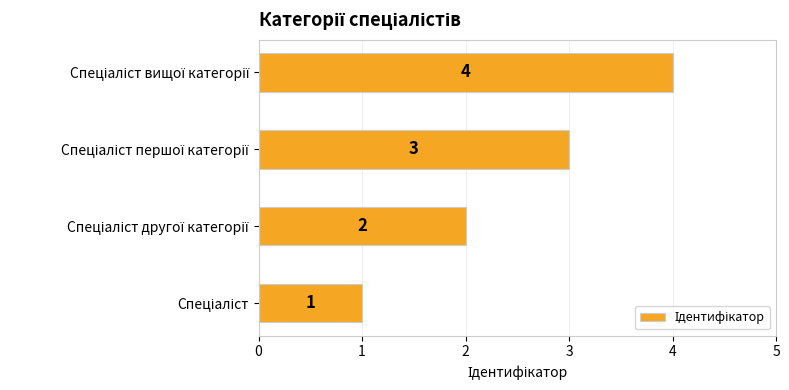

What is the maximum value shown in the chart?

4